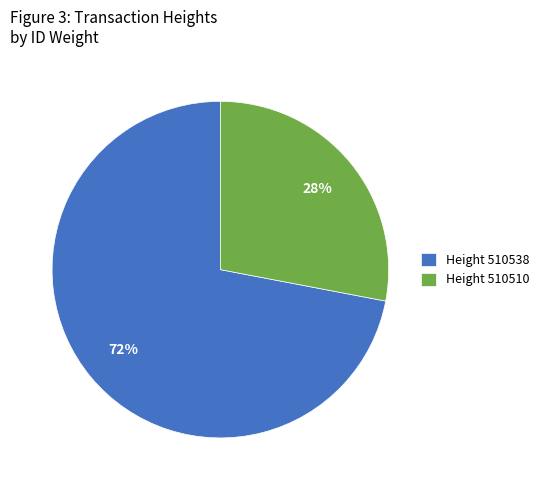

To the nearest percent, what is the average slice percentage?

50%